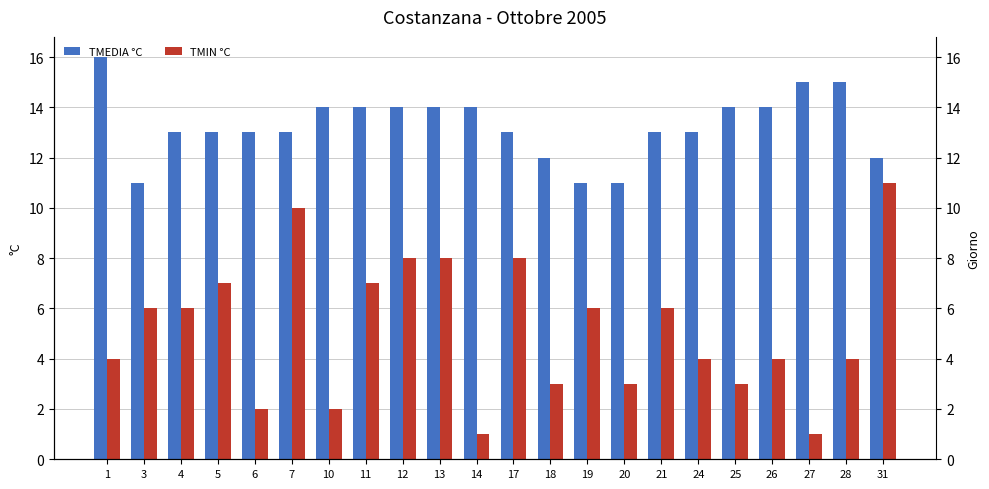

Reading left to right, list all the values displayed in this chart.

TMEDIA °C: 16	11	13	13	13	13	14	14	14	14	14	13	12	11	11	13	13	14	14	15	15	12
TMIN °C: 4	6	6	7	2	10	2	7	8	8	1	8	3	6	3	6	4	3	4	1	4	11